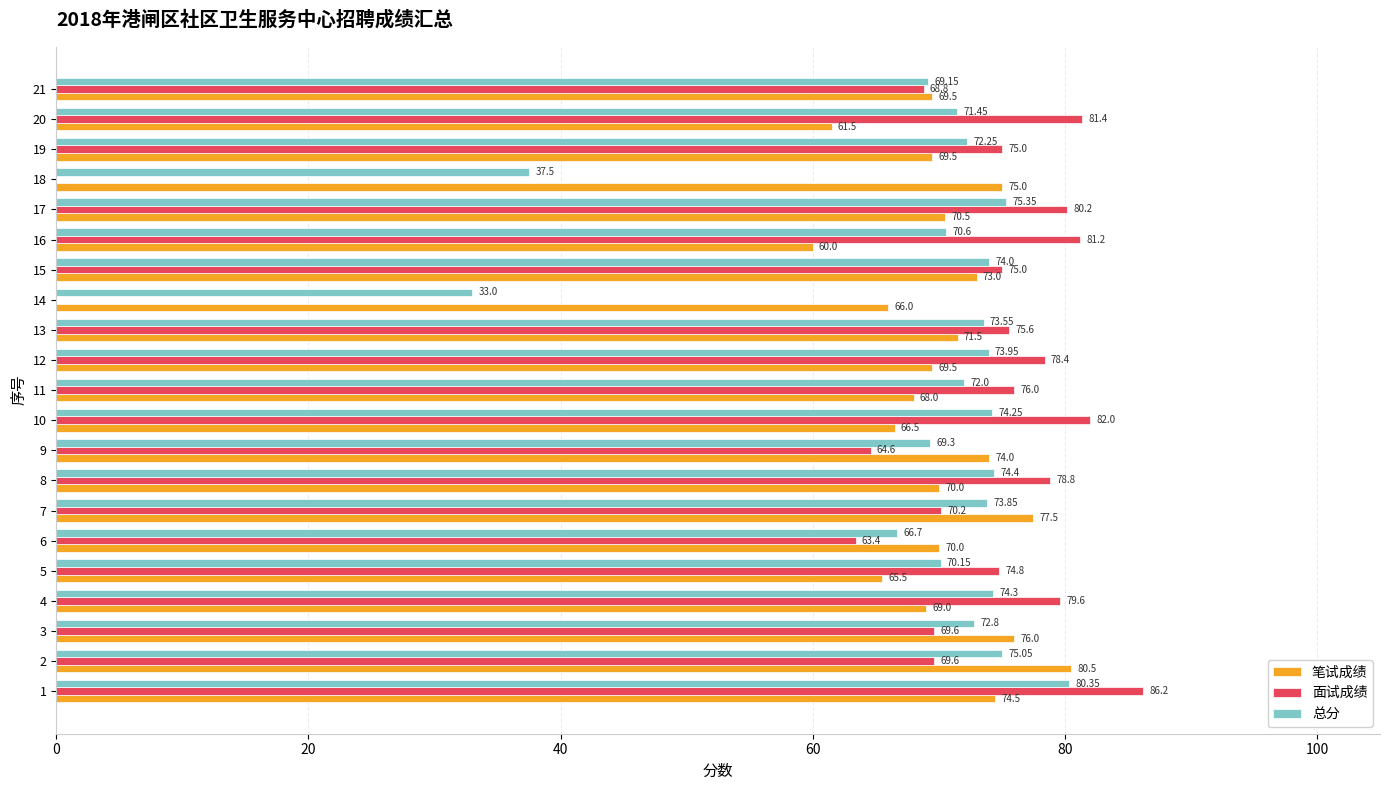

What is the sum of all 笔试成绩 values?

1477.5